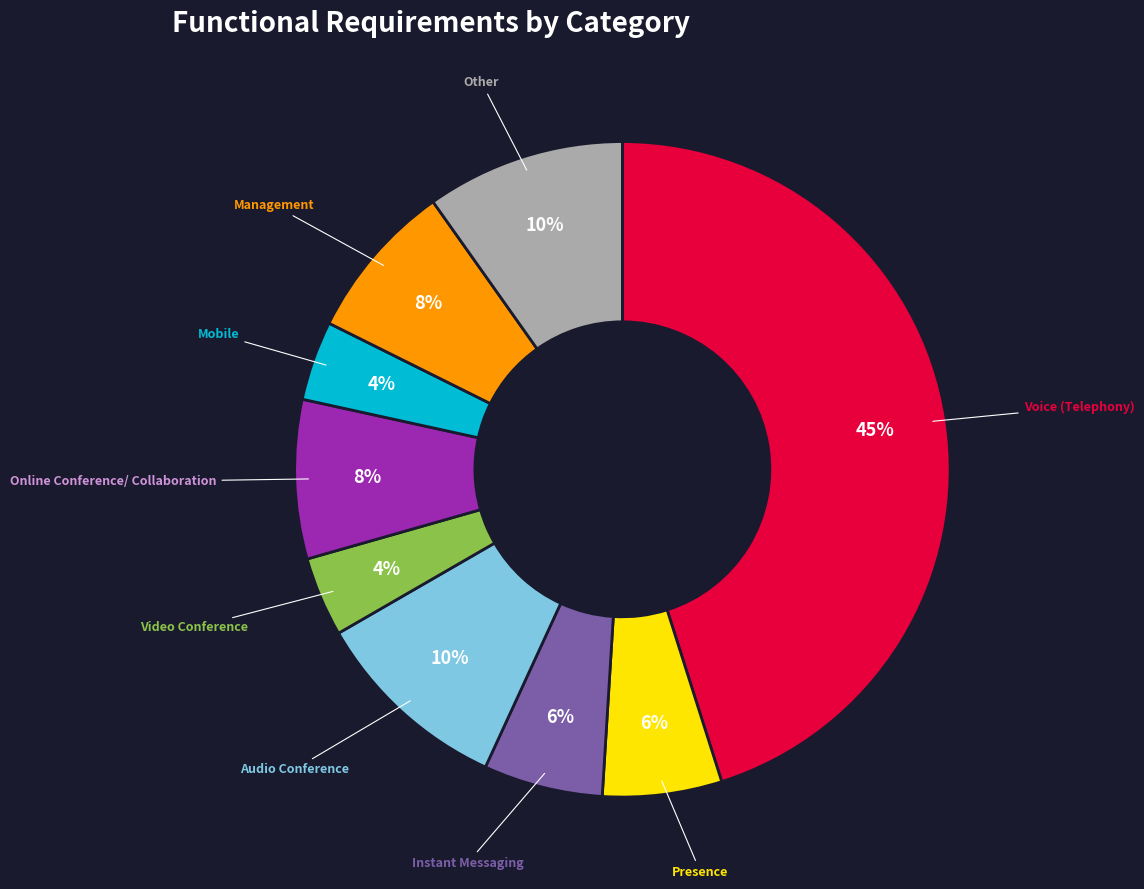

Does any single category account for the majority?

No